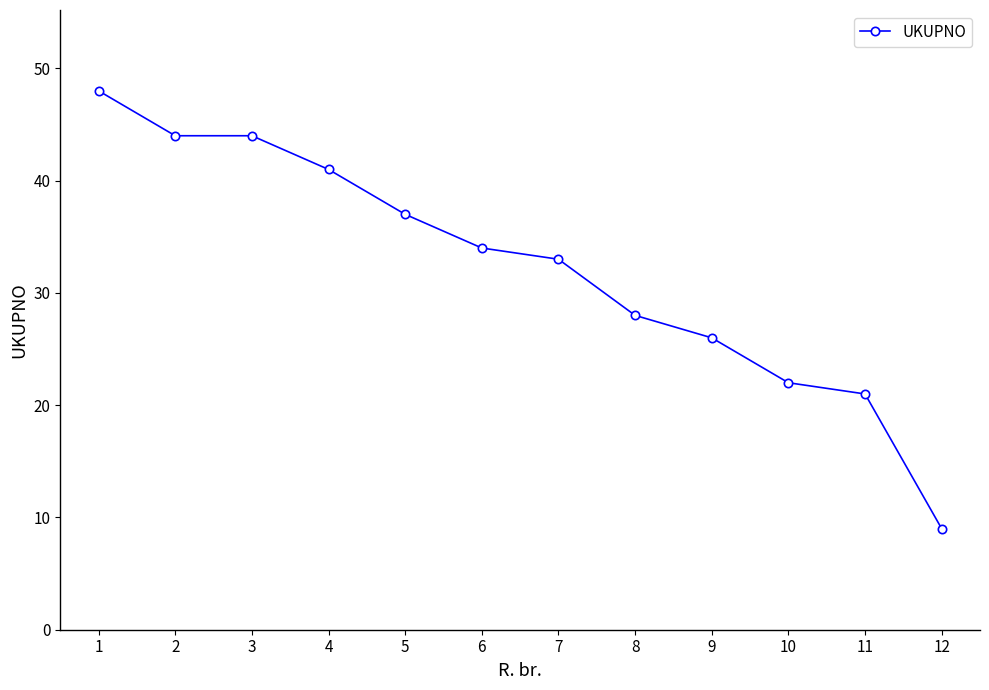

Reading left to right, what are all the values shown in this chart?

1=48	2=44	3=44	4=41	5=37	6=34	7=33	8=28	9=26	10=22	11=21	12=9